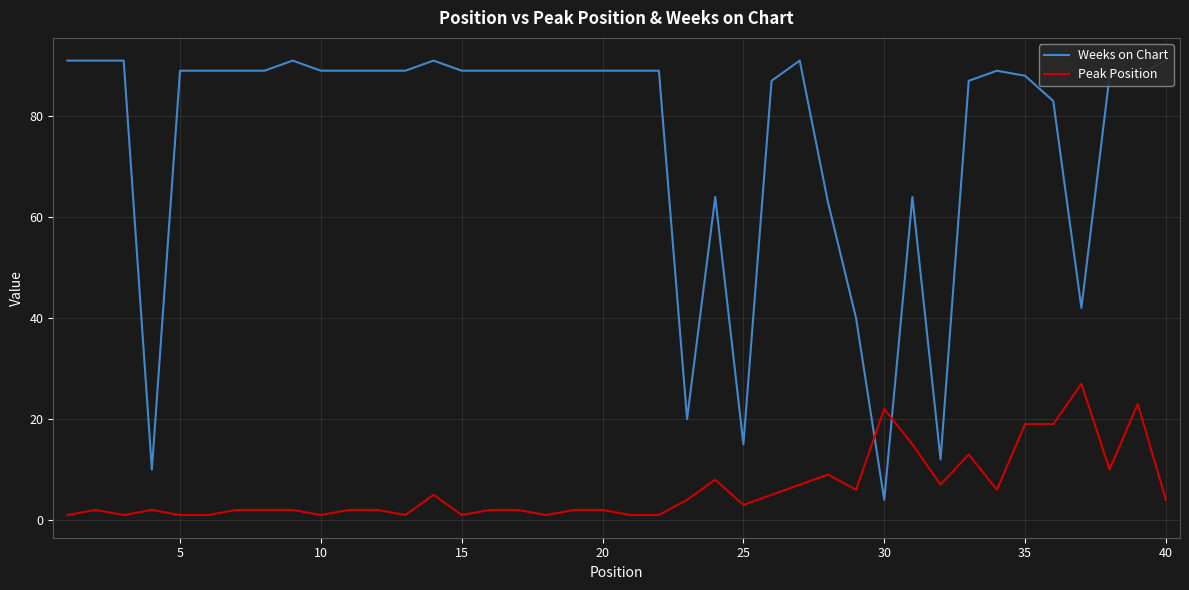

True or false: Peak Position has a value of 1 at 10.

True